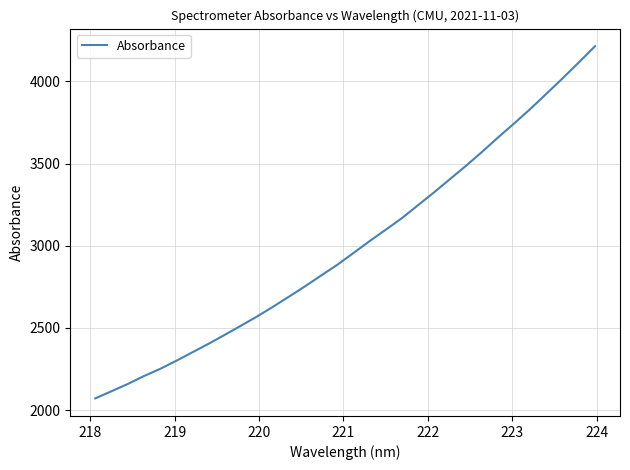

Count the number of data series in this chart.

1